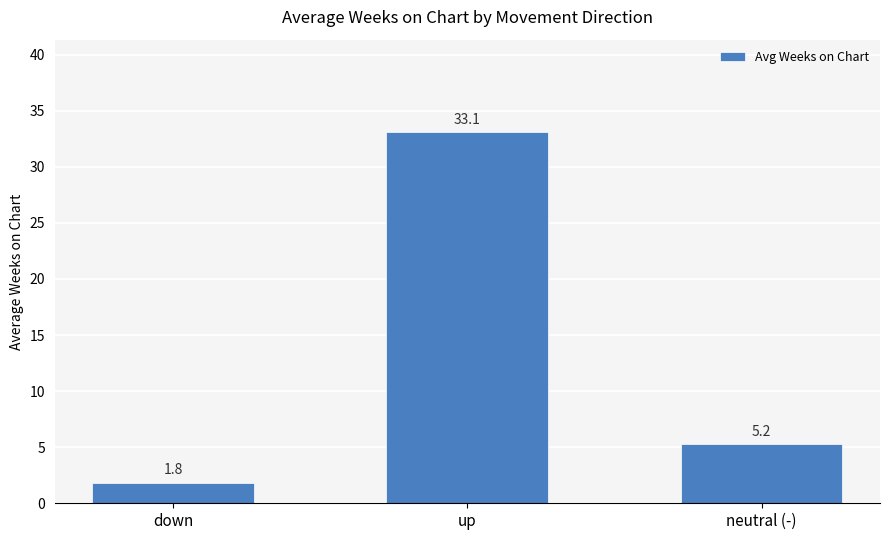

At which label does the data first exceed 5?

up